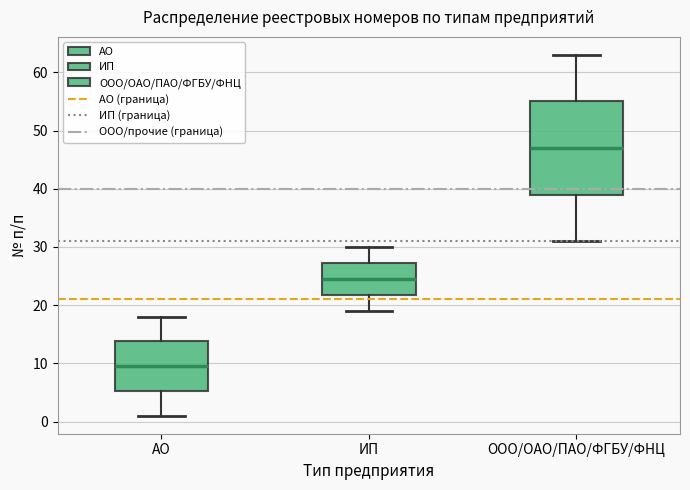

Which box is the tallest, from its lower edge to its upper edge?

ООО/ОАО/ПАО/ФГБУ/ФНЦ